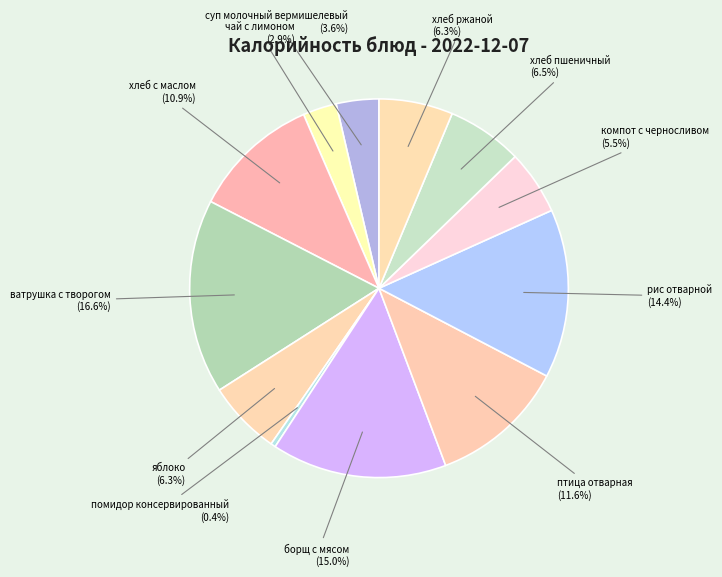

Combined, do помидор консервированный and суп молочный вермишелевый account for over 50%?

No